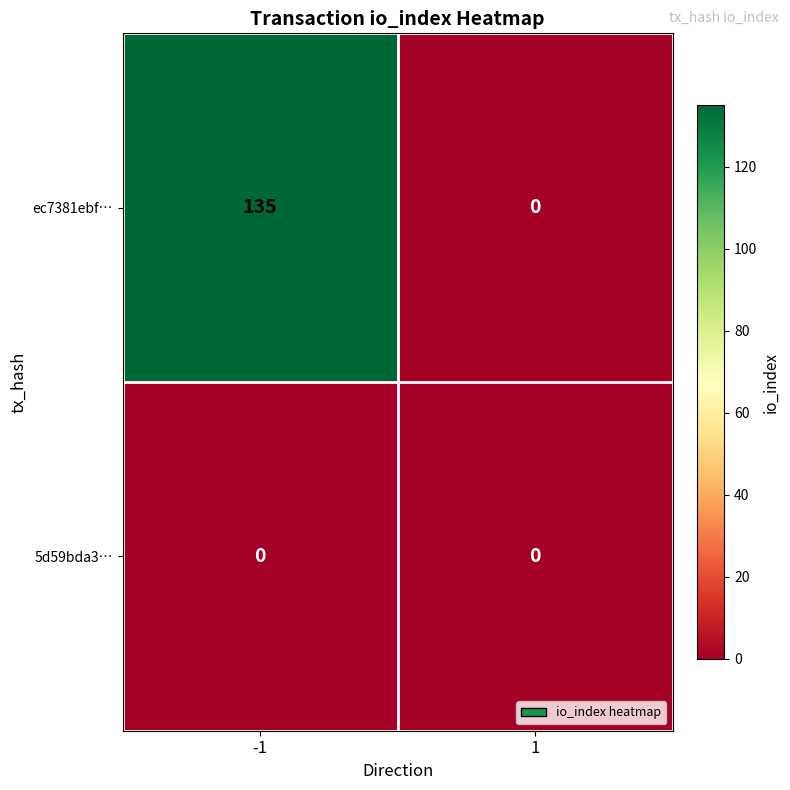

Which series has the widest spread of values?

ec7381ebf…